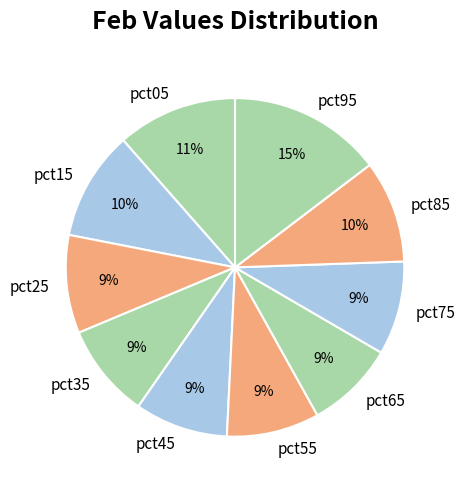

Does pct85 represent more than half of the total?

No